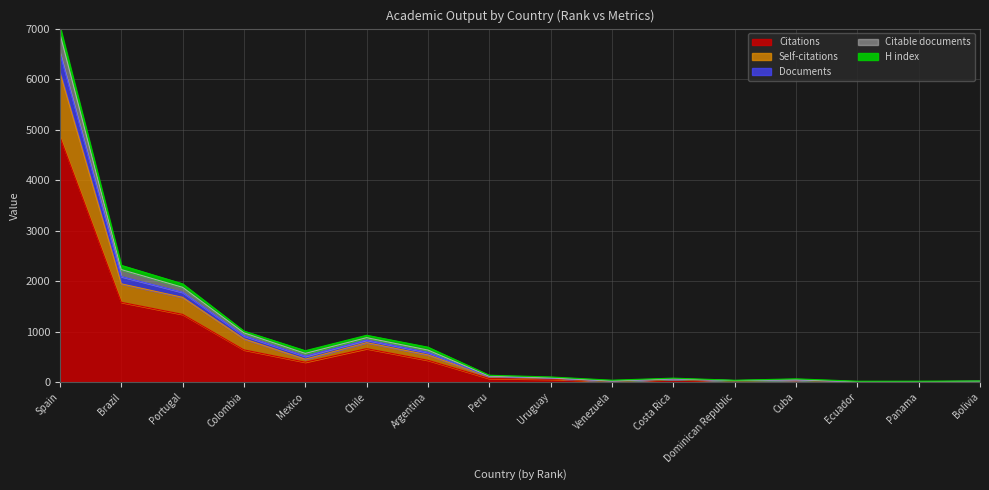

In Citable documents, how many points are lower than both neighbors (excluding endpoints)?

4